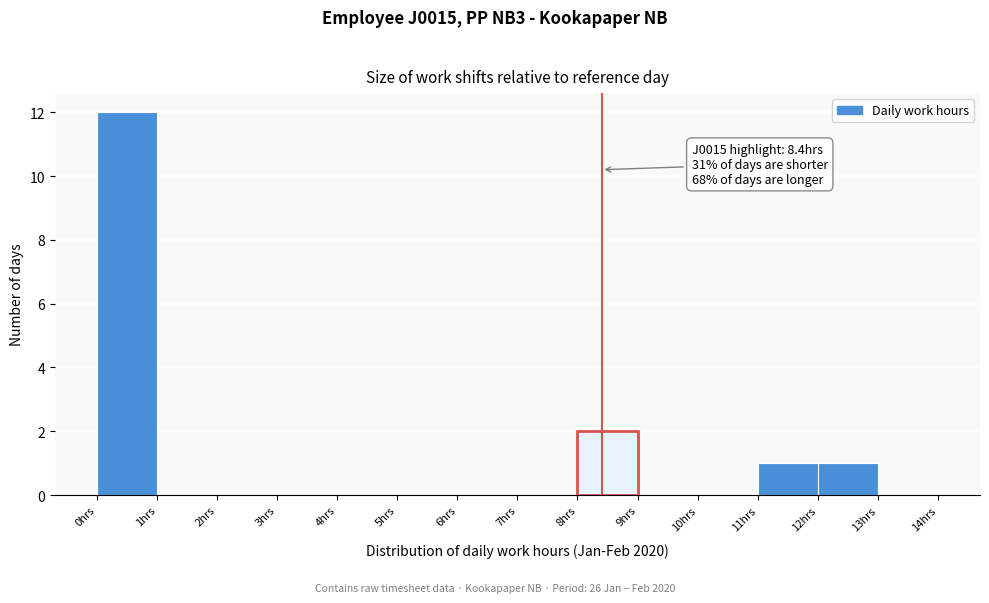

Over which range of the x-axis is the bar tallest?

0 to 1